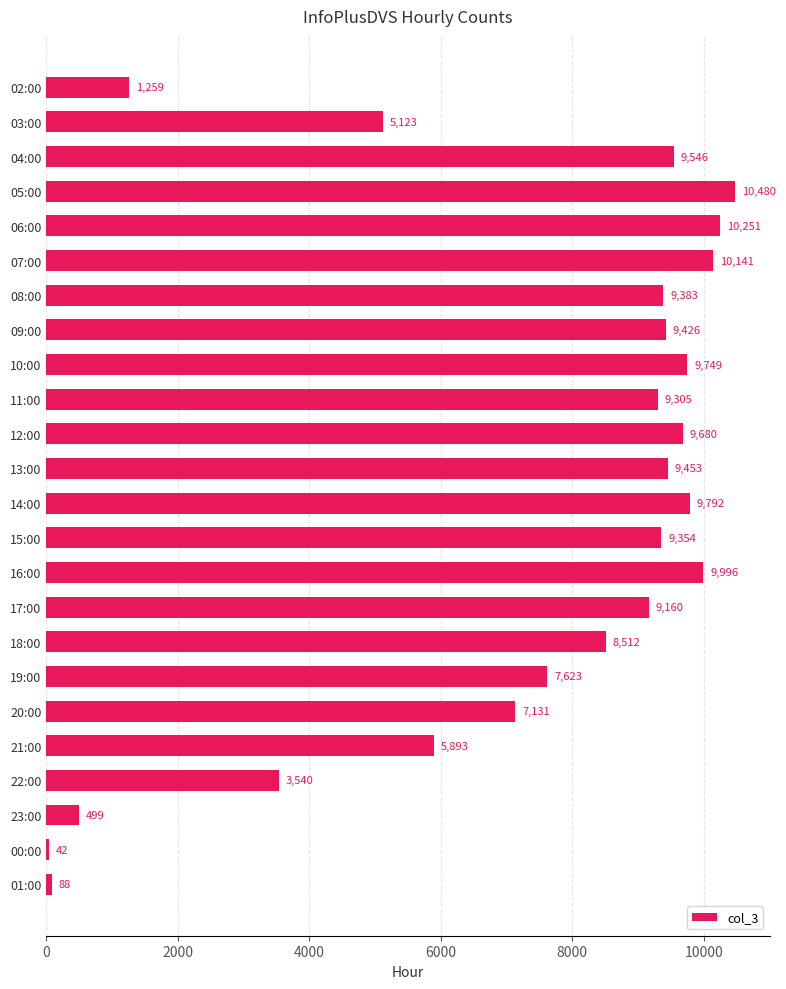

Which category has the lowest value across all series?

00:00